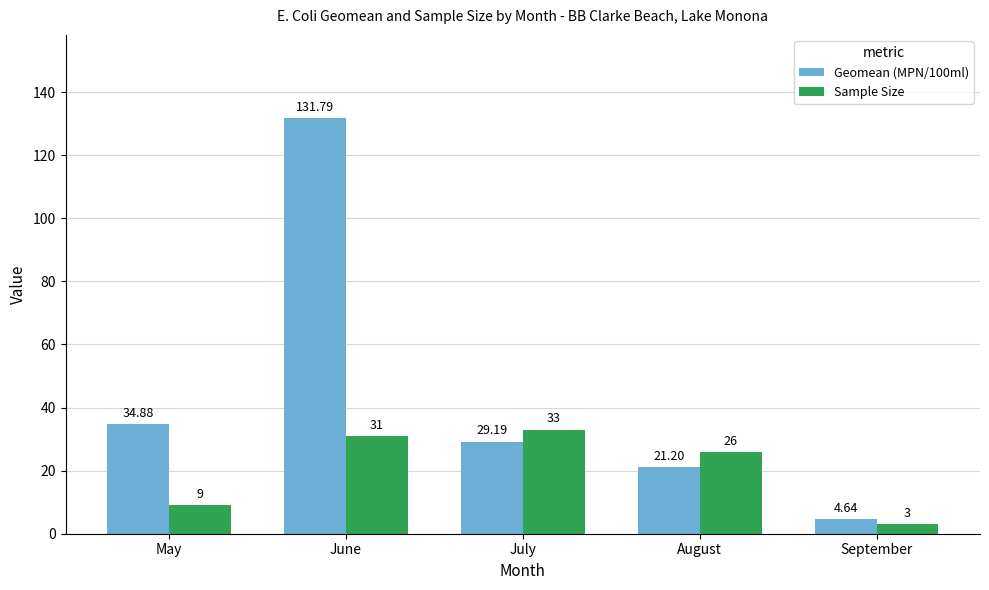

True or false: Sample Size has a value of 9.0 at May.

True